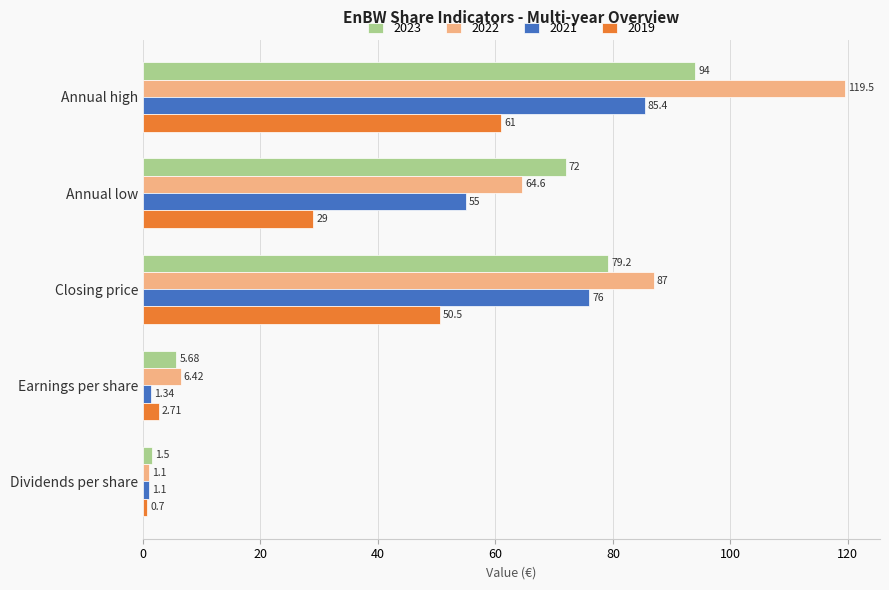

At how many categories does at least one series exceed 12?

3